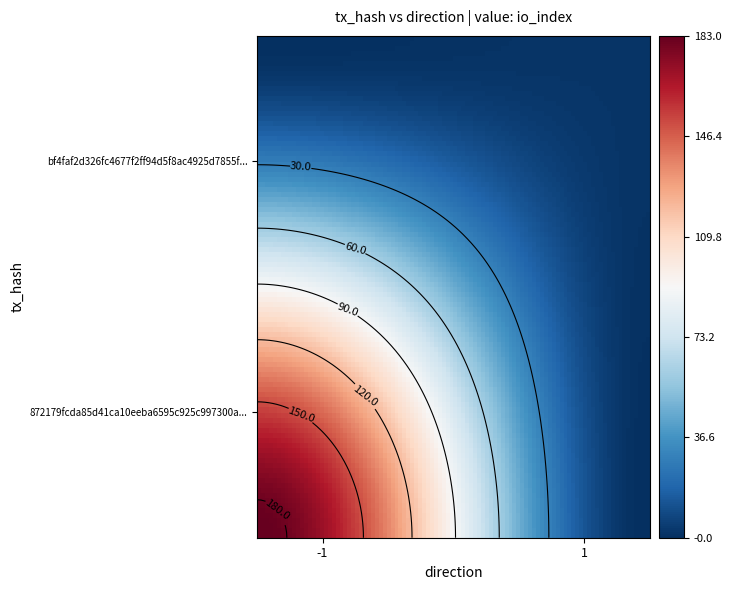

Rank the series by their maximum value, from highest to lowest.

872179fcda85d41ca10eeba6595c925c997300a, bf4faf2d326fc4677f2ff94d5f8ac4925d7855f